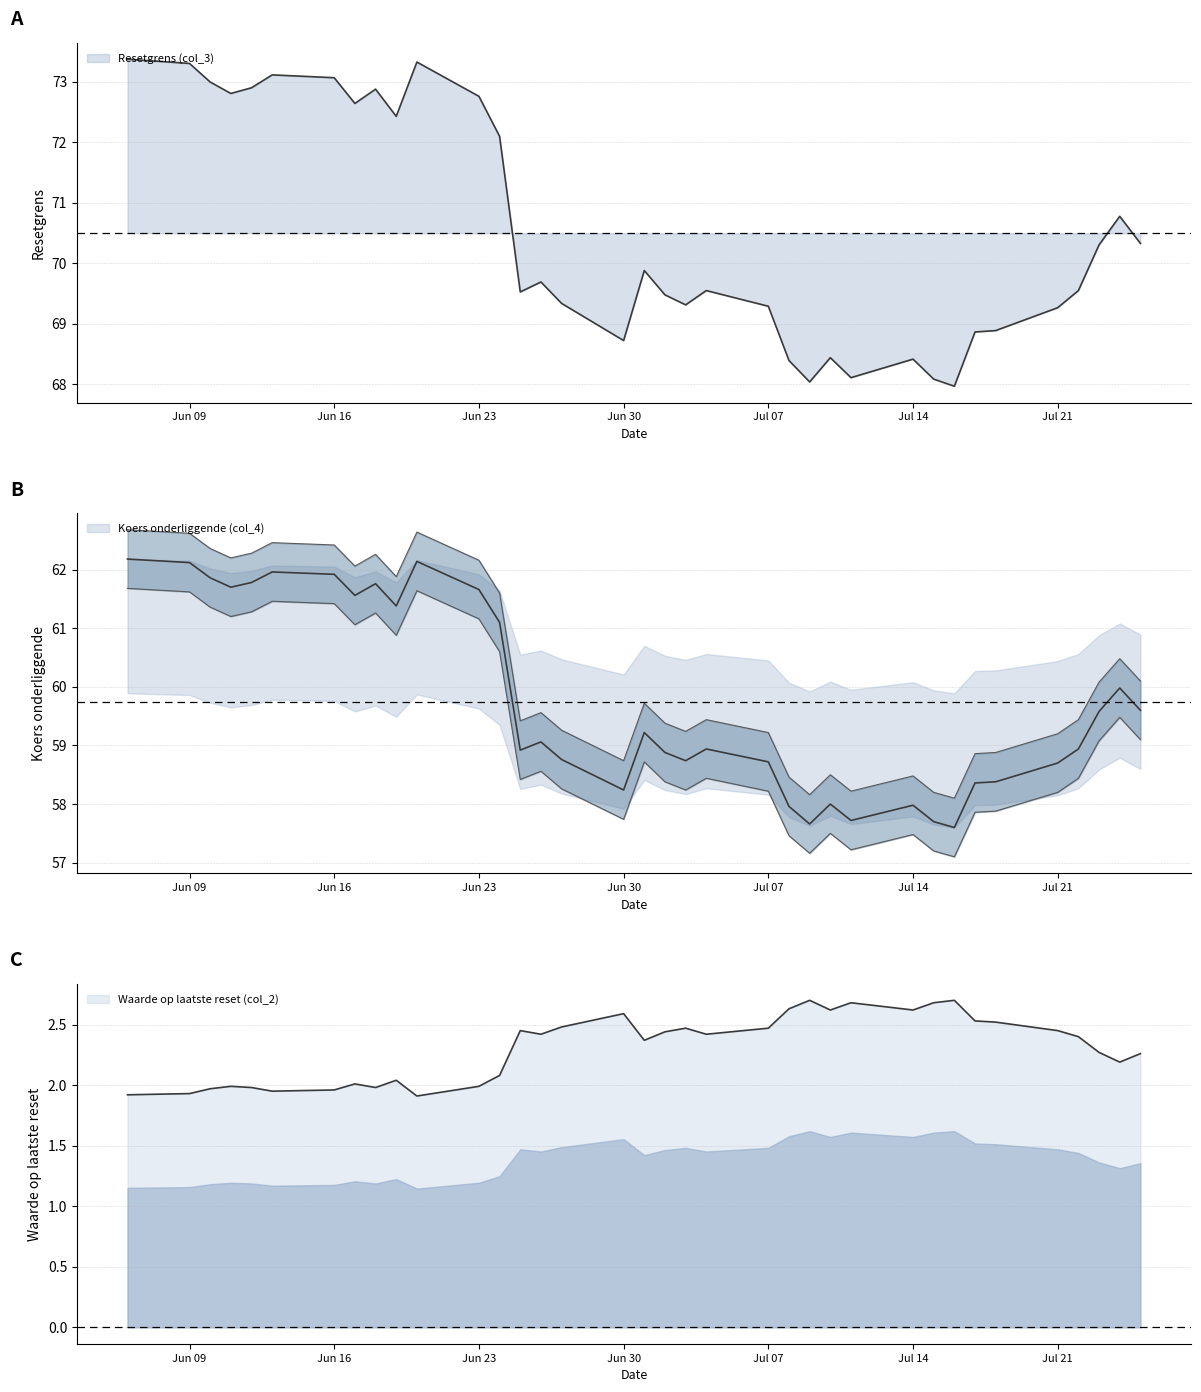

The value of Waarde op laatste reset (col_2) at 2025-06-26 is 2.4. True or false?

True